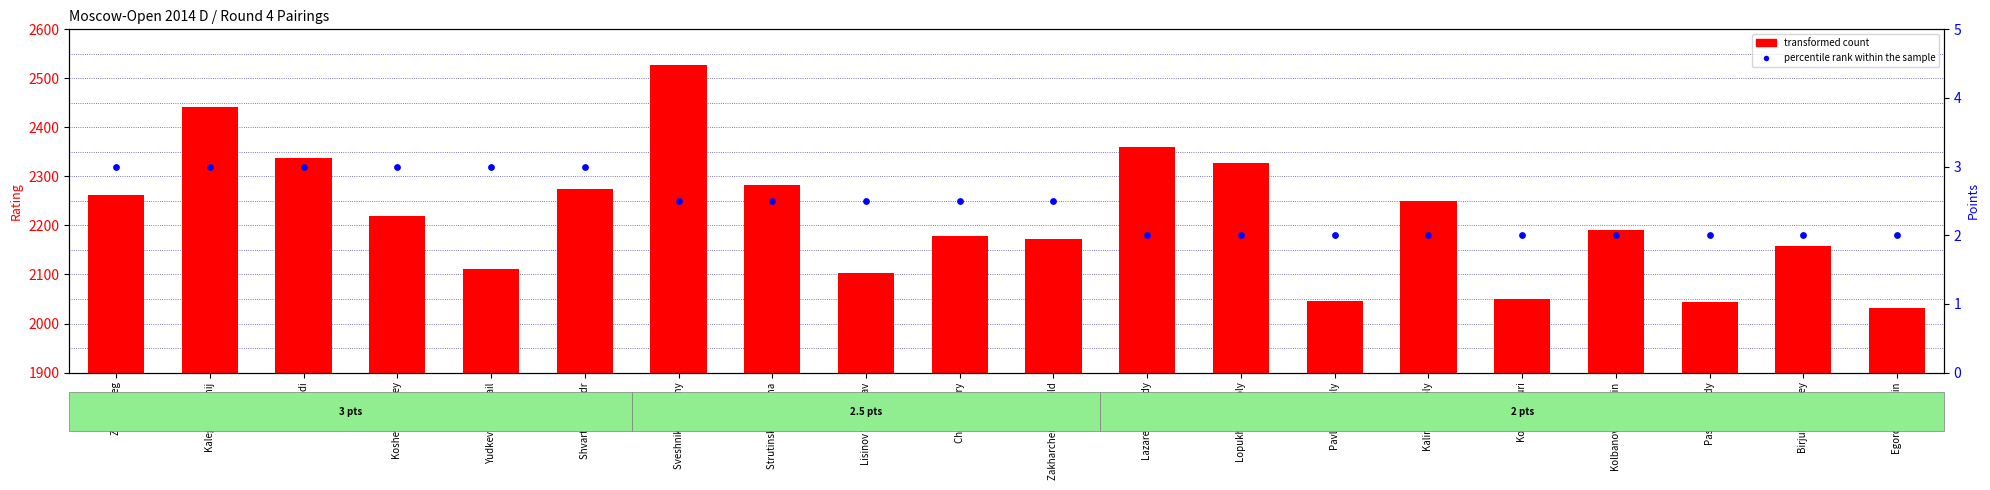

Which series has the largest total across all categories?

transformed count